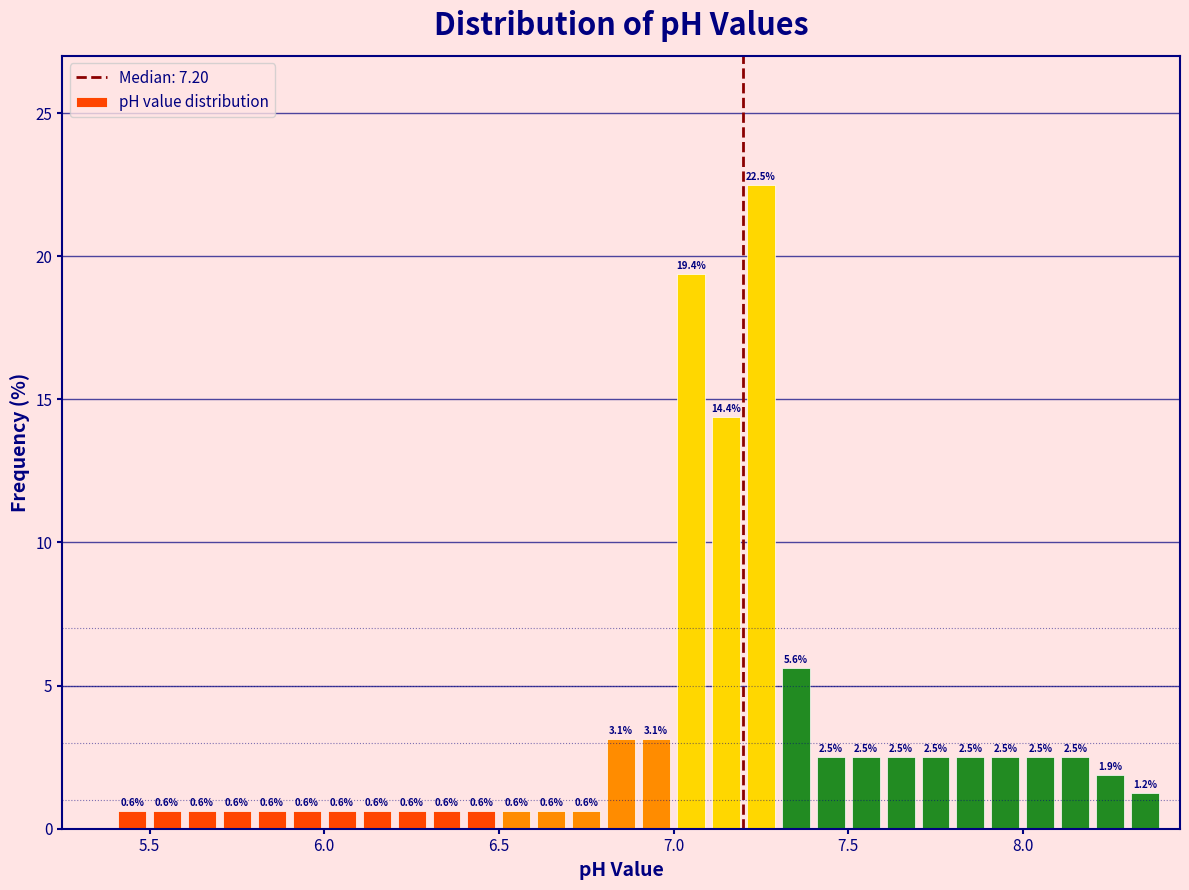

Read against the x-axis, roughly where is the centre of the tallest bar?

7.25